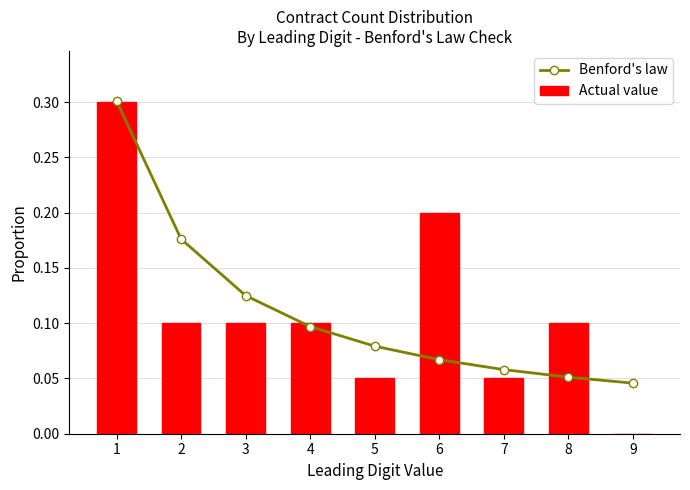

What is the sum of all Benford's law values?

1.0